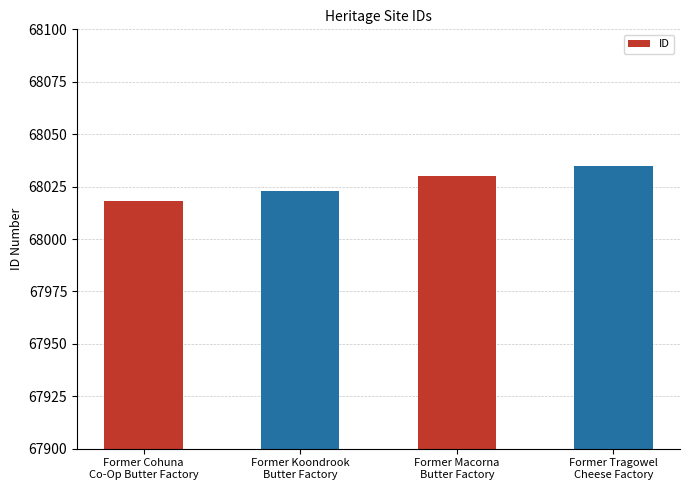

Are the bars grouped side by side (vs. stacked)?

No